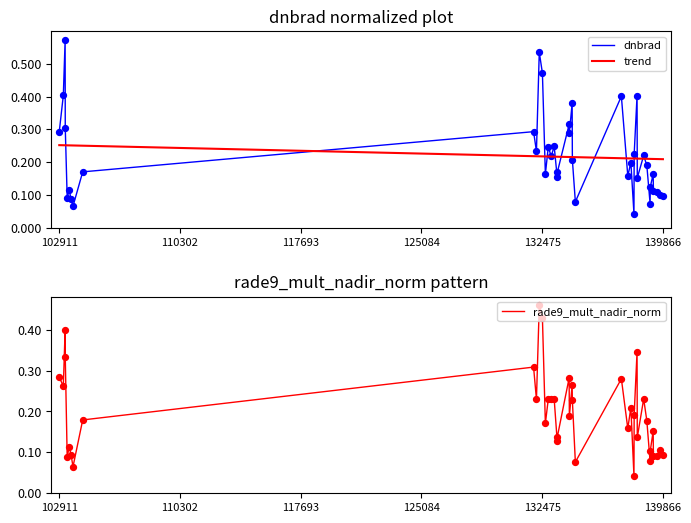

Which series contains the lowest Y value?

rade9_mult_nadir_norm